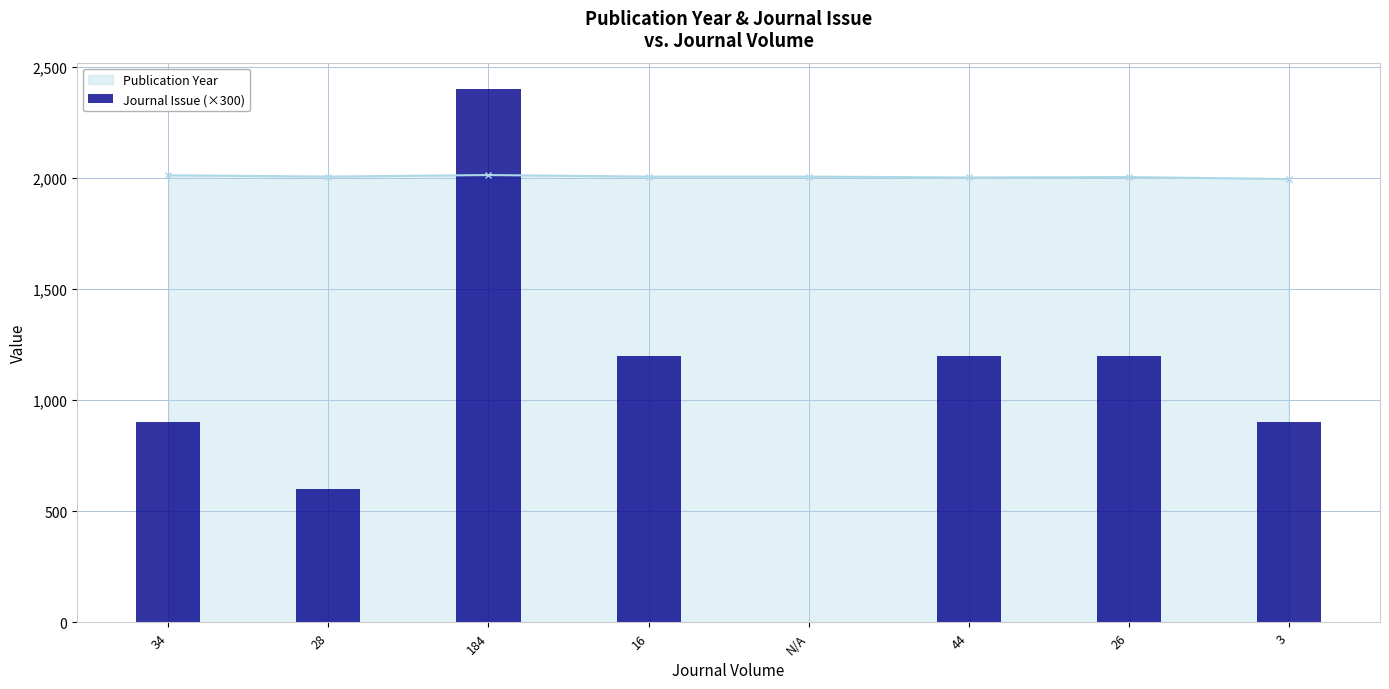

Which category has the lowest value across all series?

N/A